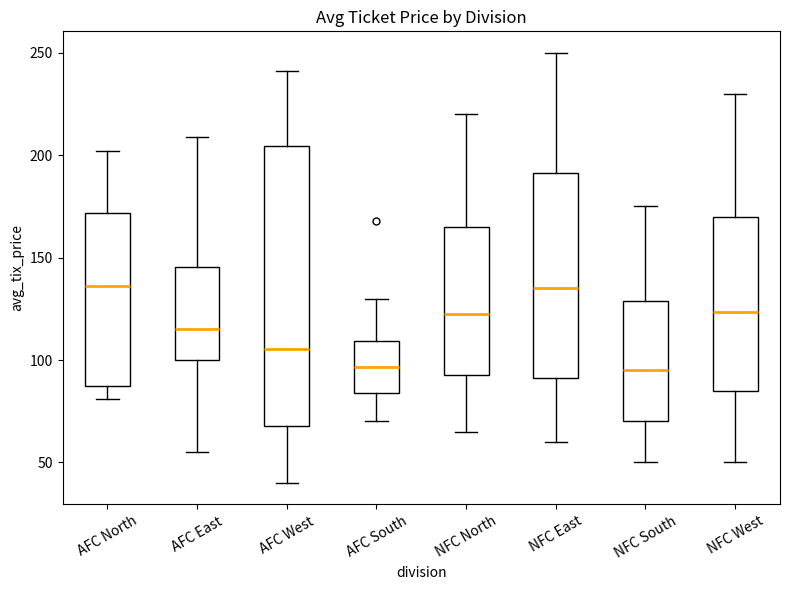

Reading left to right, transcribe this box plot: for each box, give where its median line is, the range the box spans, and where its two whiskers end, as read against the y-axis. The values are not printed on the chart, so give them approximately, as read against the axis.

AFC North: median 135, box 90 to 170, whiskers 80 to 200
AFC East: median 115, box 100 to 145, whiskers 55 to 210
AFC West: median 105, box 70 to 205, whiskers 40 to 240
AFC South: median 95, box 85 to 110, whiskers 70 to 130
NFC North: median 125, box 95 to 165, whiskers 65 to 220
NFC East: median 135, box 90 to 190, whiskers 60 to 250
NFC South: median 95, box 70 to 130, whiskers 50 to 175
NFC West: median 125, box 85 to 170, whiskers 50 to 230